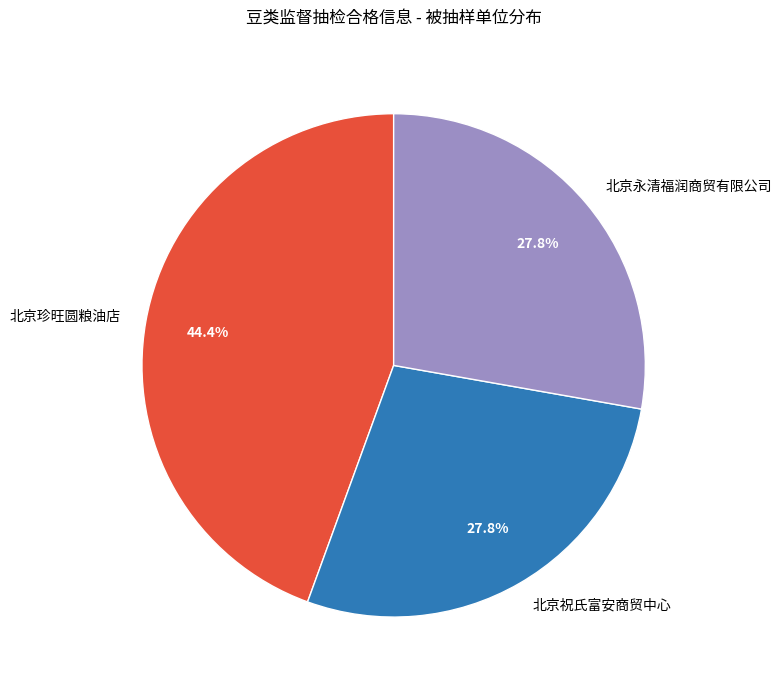

To the nearest percent, what is the difference between the largest and smallest slice percentages?

17%